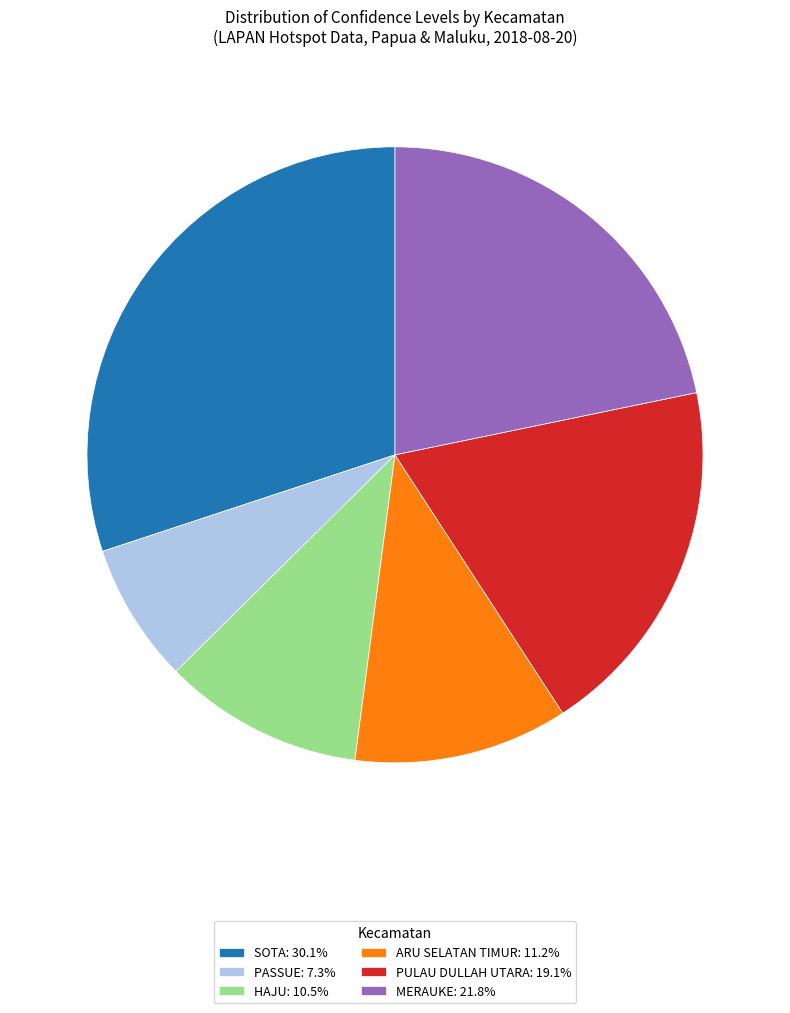

Does PASSUE: 7.3% represent more than half of the total?

No